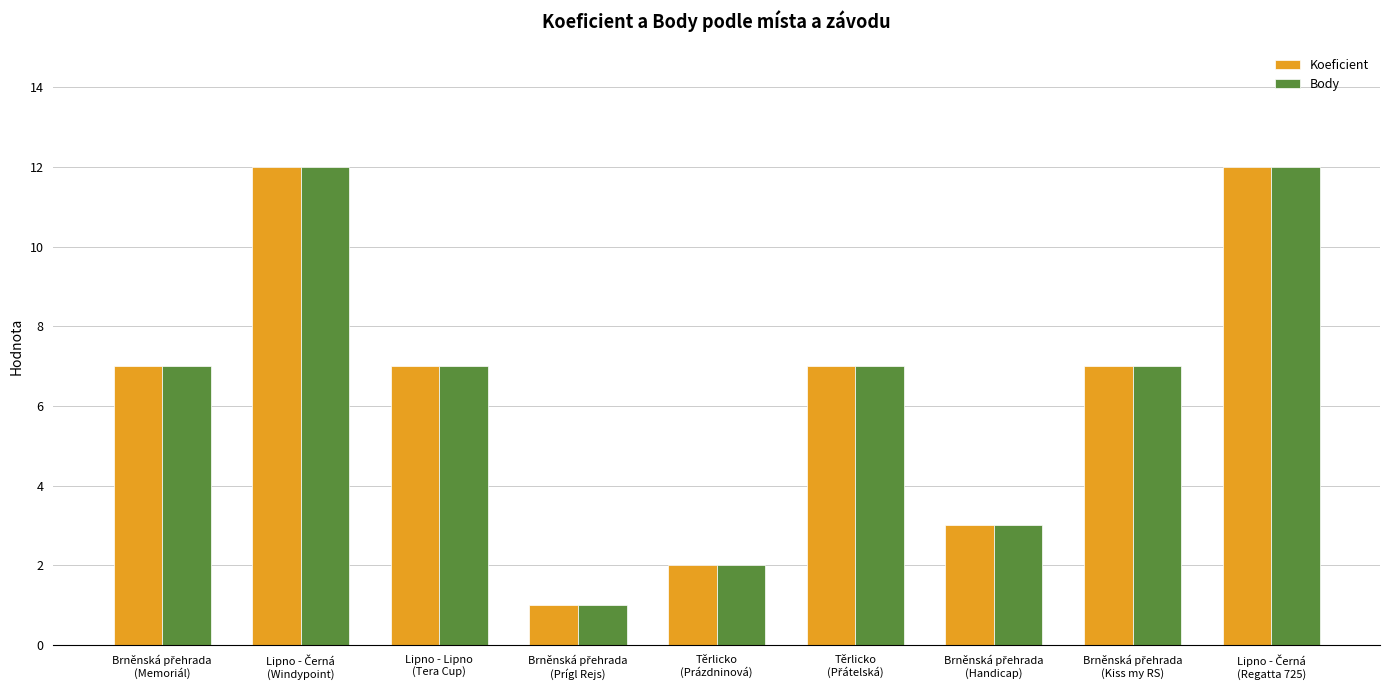

What is the minimum value shown in the chart?

1